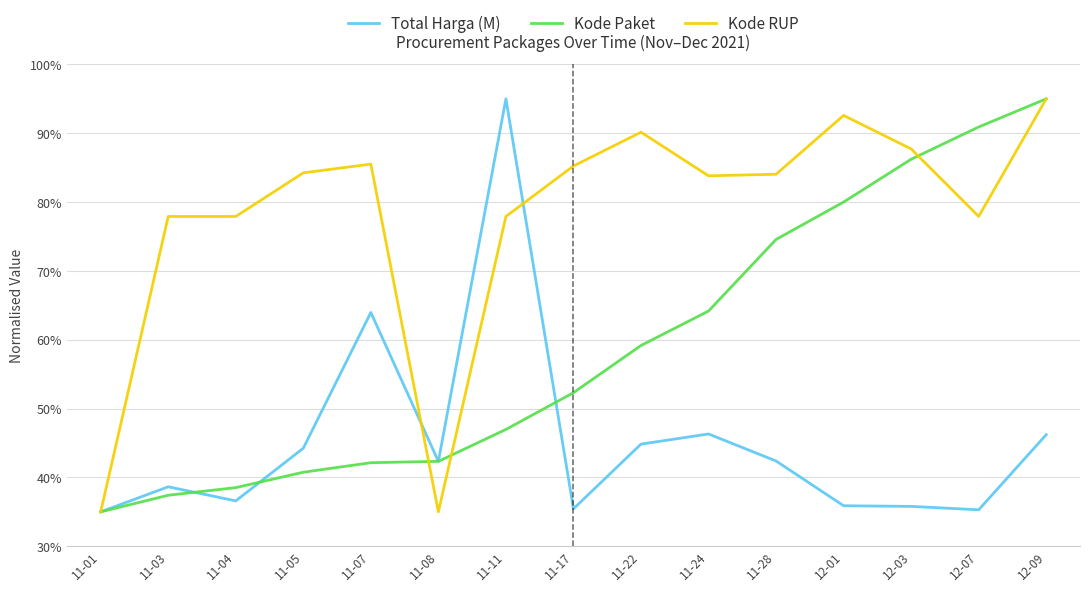

Between 11-22 and 12-07, which series saw the biggest shift?

Kode Paket